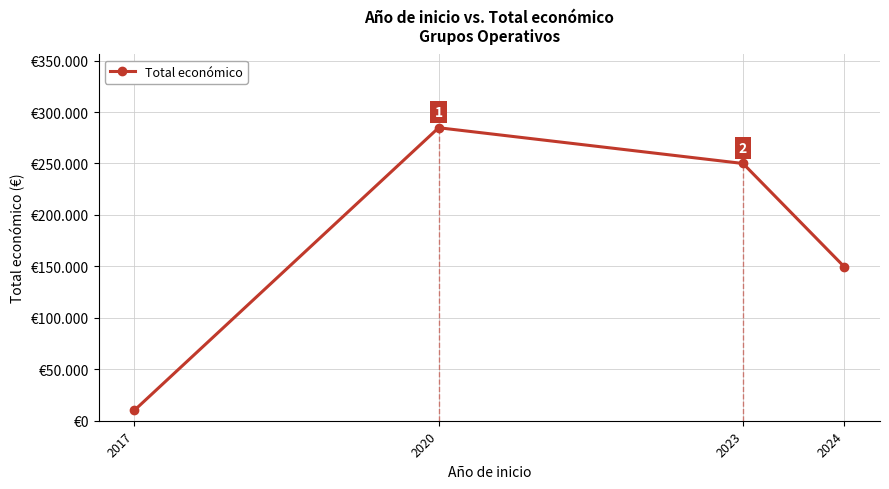

Is this an area chart (filled region under the line)?

No